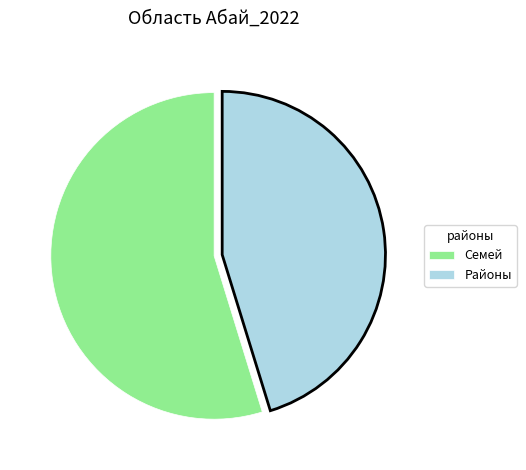

Is the sum of Семей and Районы greater than half?

Yes